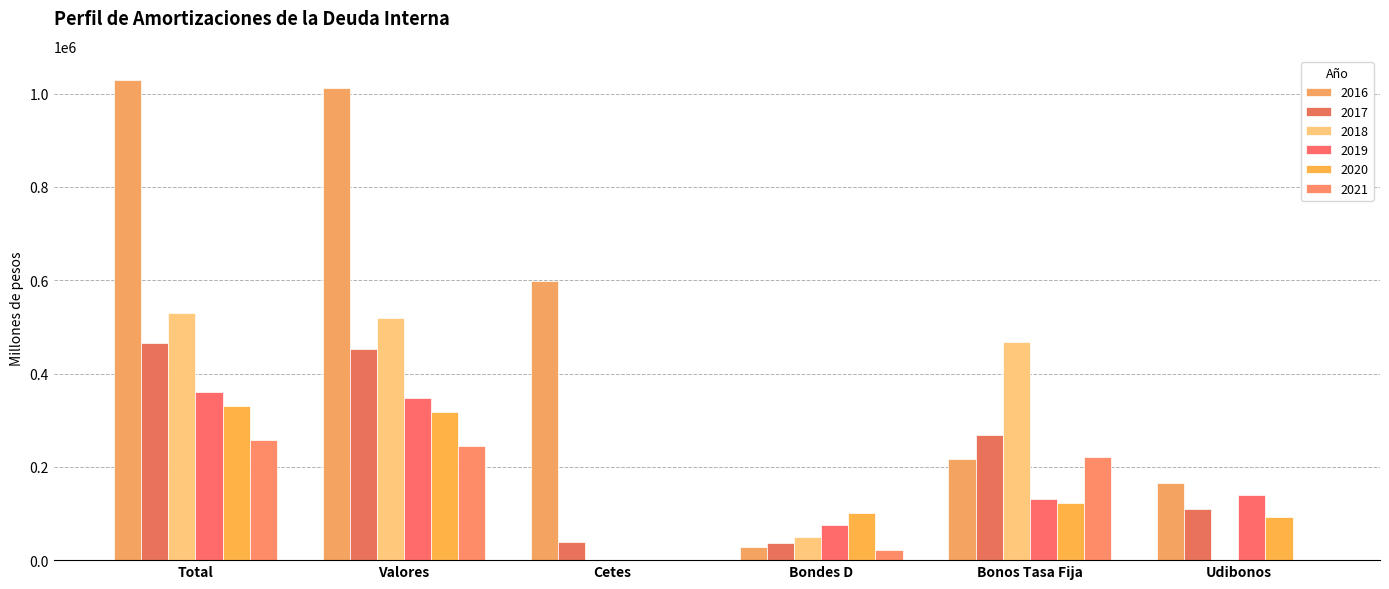

What is the value of the 2016 bar at the 6th from the left?

165904.9